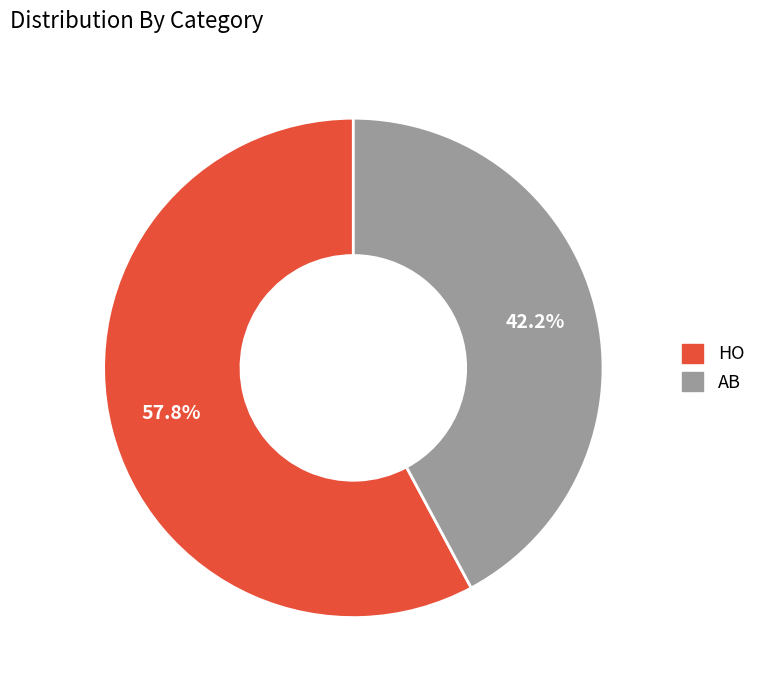

What percentage is the HO slice, to the nearest percent?

58%